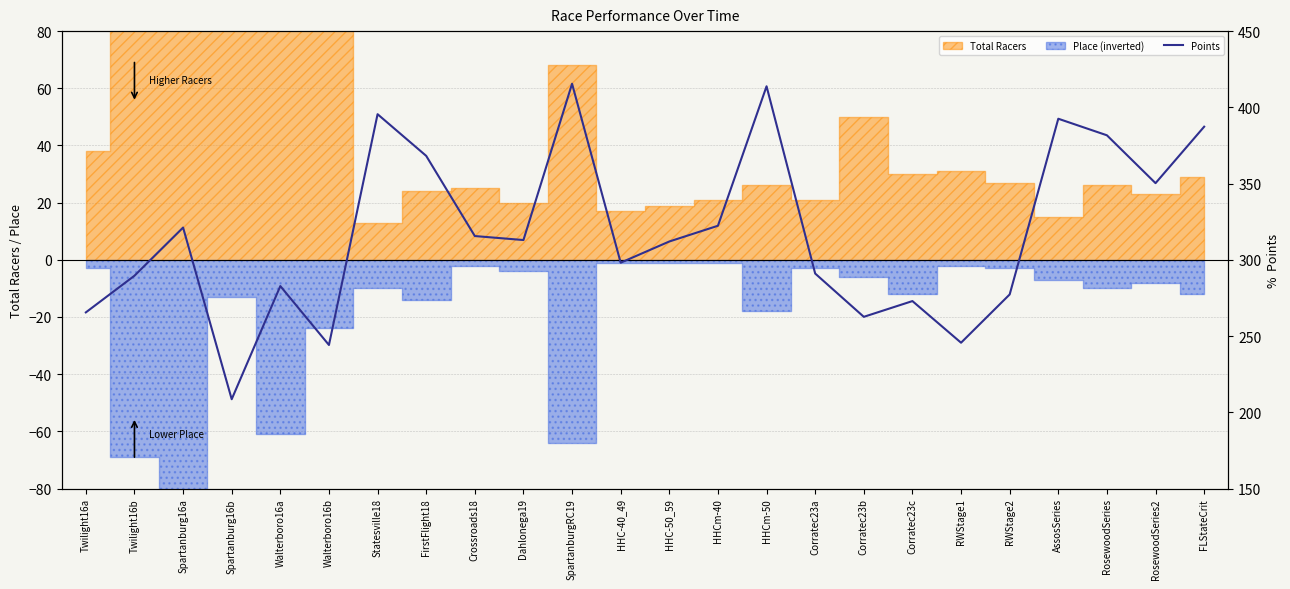

What is the change in value from Twilight16b to AssosSeries?

+103.0